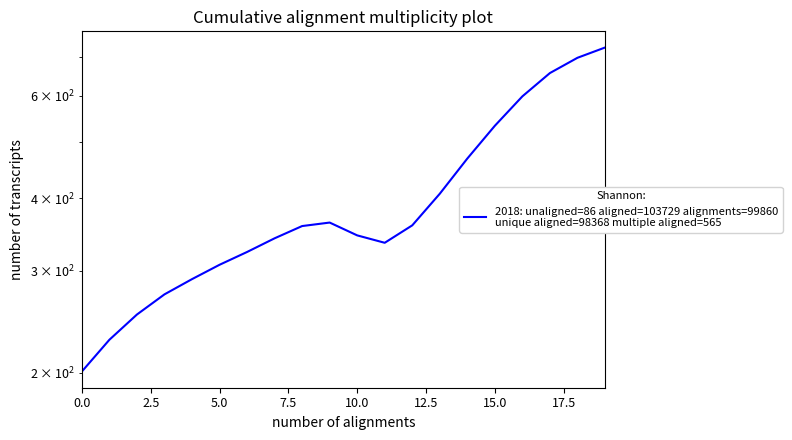

What is the average value?

403